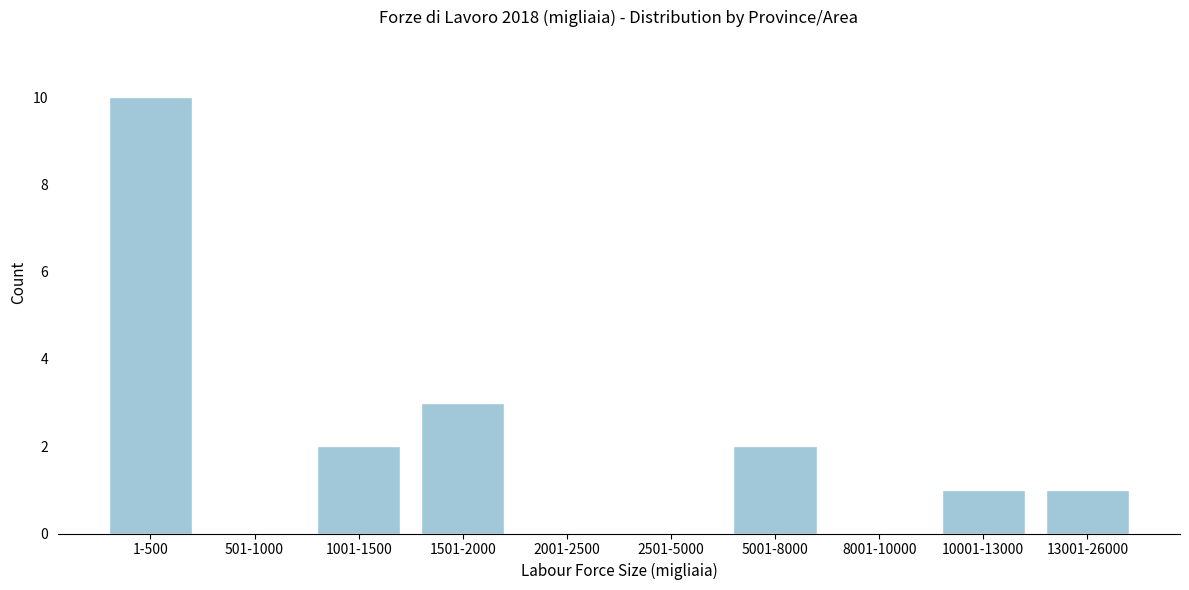

Reading right to left, what are all the values shown in this chart?

13001-26000=1	10001-13000=1	8001-10000=0	5001-8000=2	2501-5000=0	2001-2500=0	1501-2000=3	1001-1500=2	501-1000=0	1-500=10